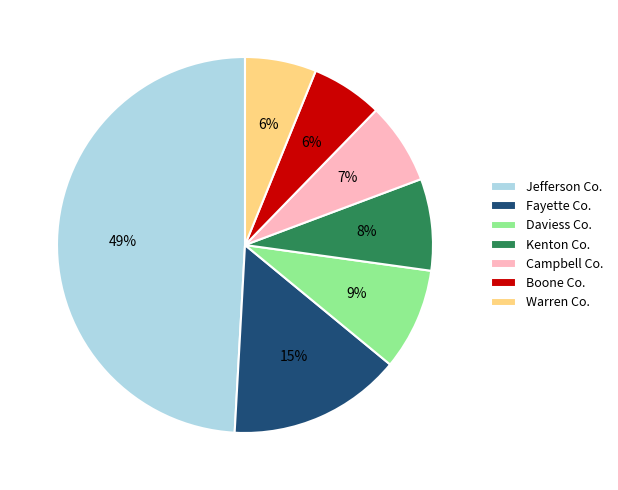

Does any single category account for the majority?

No